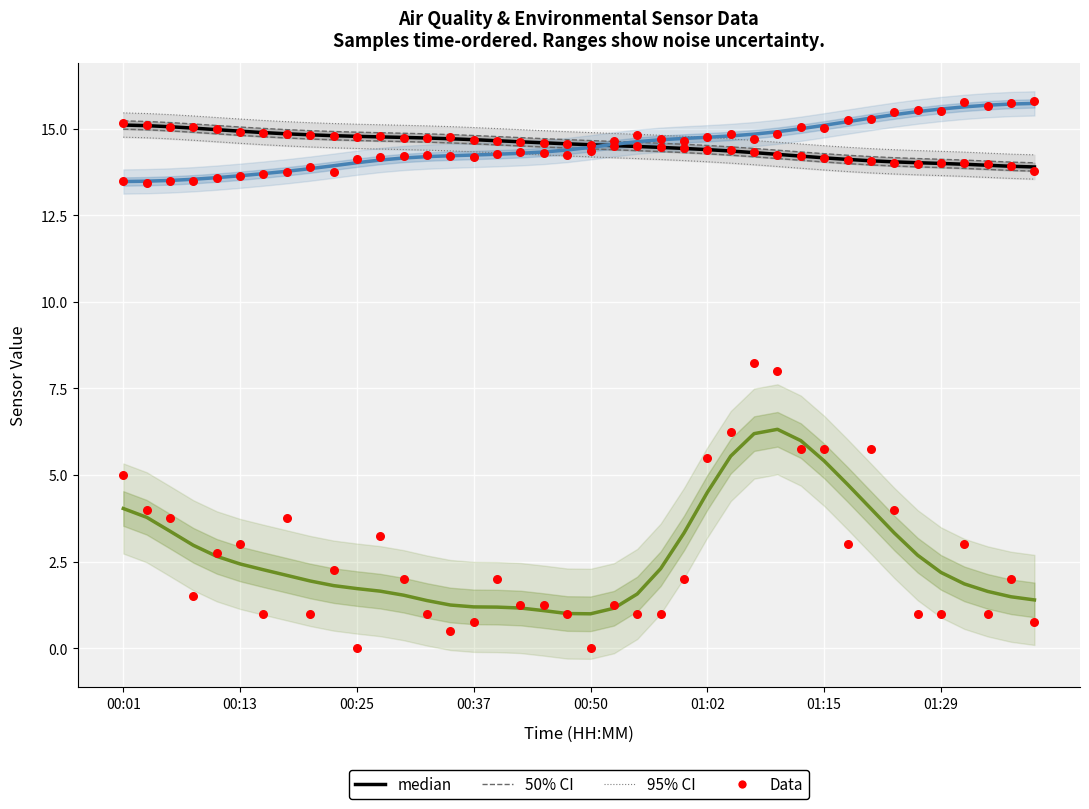

Which series contains the lowest Y value?

PMS_P1 (median)